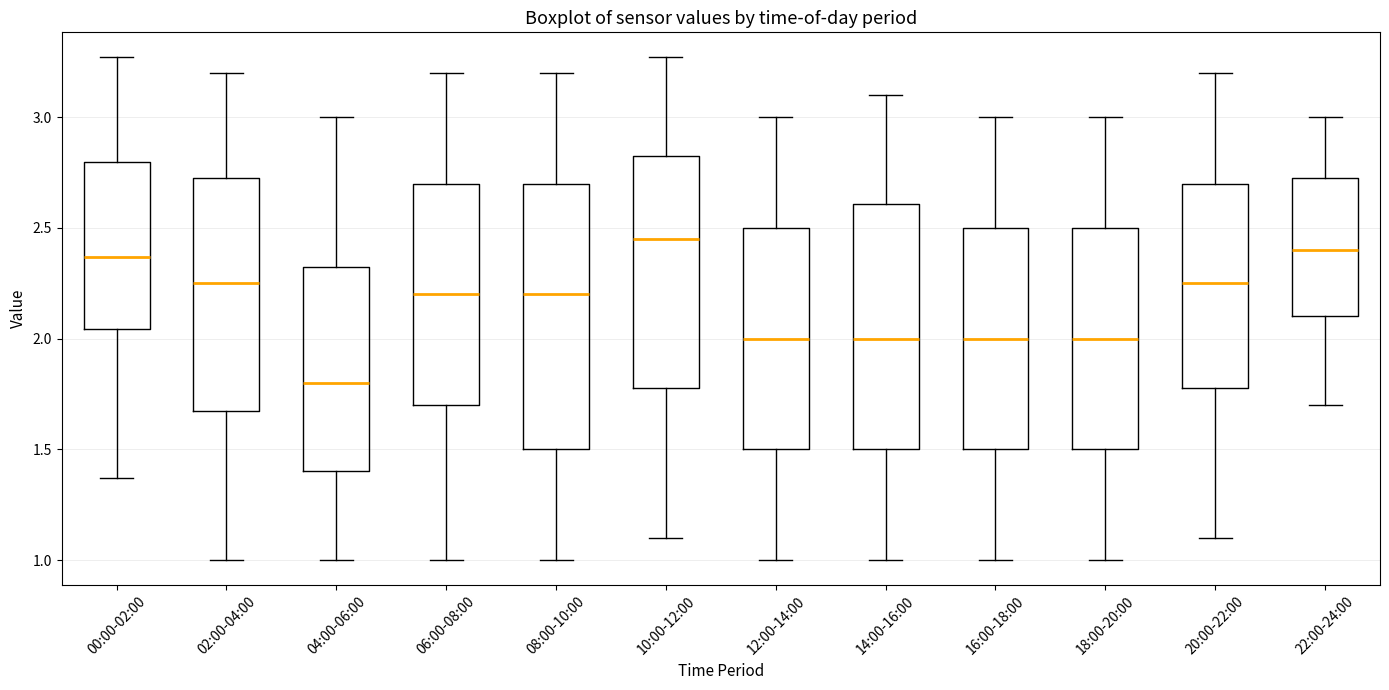

Reading left to right, transcribe this box plot: for each box, give where its median line is, the range the box spans, and where its two whiskers end, as read against the y-axis. The values are not printed on the chart, so give them approximately, as read against the axis.

00:00-02:00: median 2.35, box 2.05 to 2.80, whiskers 1.35 to 3.25
02:00-04:00: median 2.25, box 1.70 to 2.75, whiskers 1.00 to 3.20
04:00-06:00: median 1.80, box 1.40 to 2.35, whiskers 1.00 to 3.00
06:00-08:00: median 2.20, box 1.70 to 2.70, whiskers 1.00 to 3.20
08:00-10:00: median 2.20, box 1.50 to 2.70, whiskers 1.00 to 3.20
10:00-12:00: median 2.45, box 1.80 to 2.85, whiskers 1.10 to 3.25
12:00-14:00: median 2.00, box 1.50 to 2.50, whiskers 1.00 to 3.00
14:00-16:00: median 2.00, box 1.50 to 2.60, whiskers 1.00 to 3.10
16:00-18:00: median 2.00, box 1.50 to 2.50, whiskers 1.00 to 3.00
18:00-20:00: median 2.00, box 1.50 to 2.50, whiskers 1.00 to 3.00
20:00-22:00: median 2.25, box 1.80 to 2.70, whiskers 1.10 to 3.20
22:00-24:00: median 2.40, box 2.10 to 2.75, whiskers 1.70 to 3.00